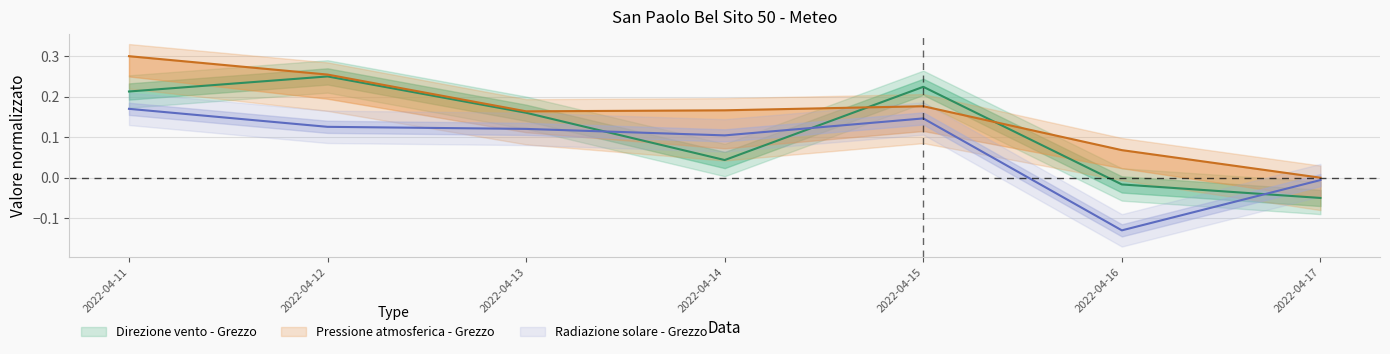

What value does the Direzione vento - Grezzo series have at 2022-04-11?

0.2